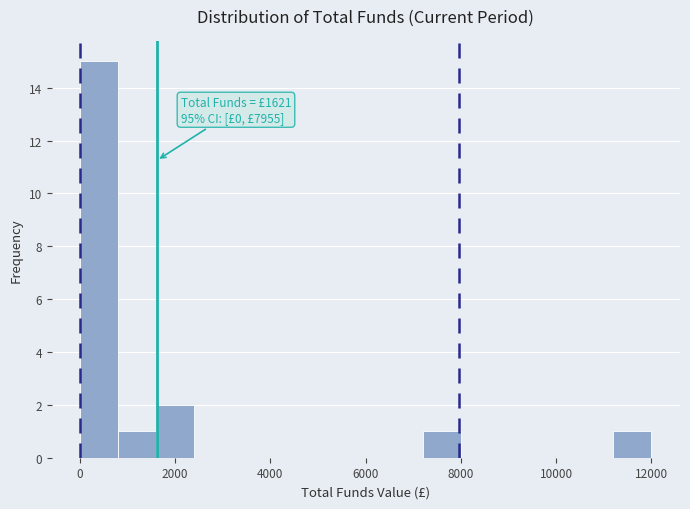

Around what value on the x-axis is the tallest bar? Give the approximate position of its centre, as read against the axis.

400